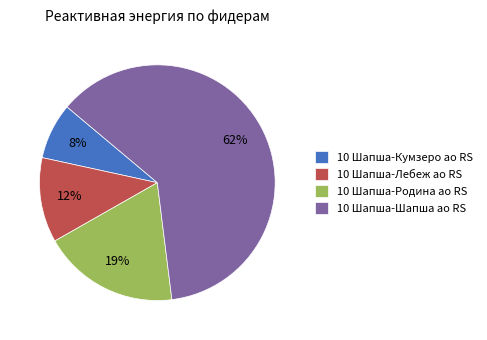

Is the sum of 10 Шапша-Лебеж ао RS and 10 Шапша-Кумзеро ао RS greater than half?

No